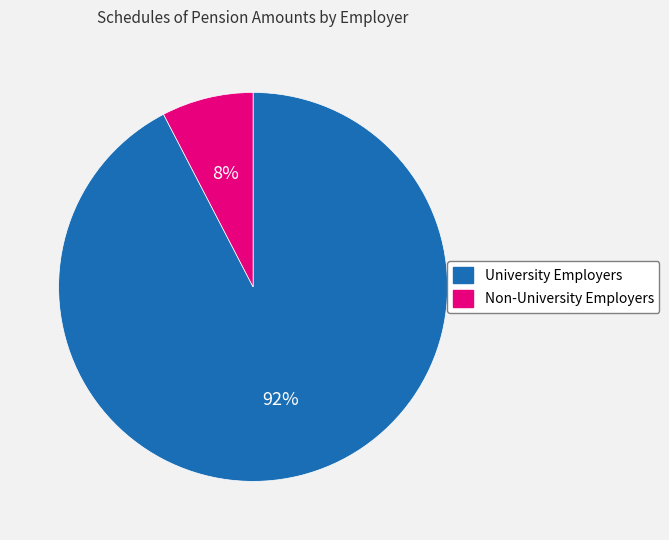

What is the smallest slice in the pie chart?

Non-University Employers